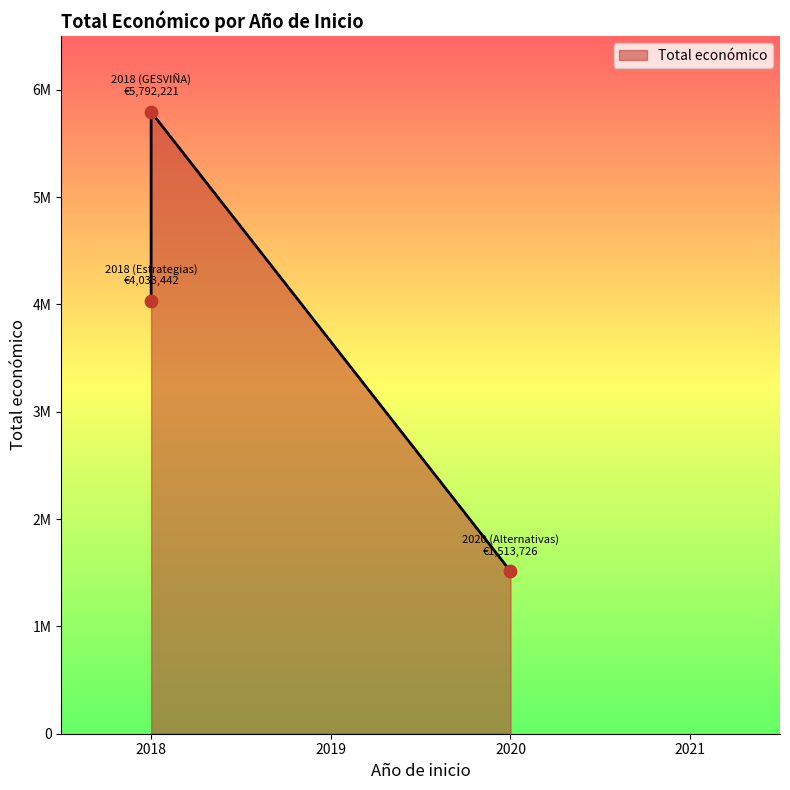

Approximately how many times larger is the value at 2018 (GESVIÑA) compared to 2020 (Alternativas)?

3.8